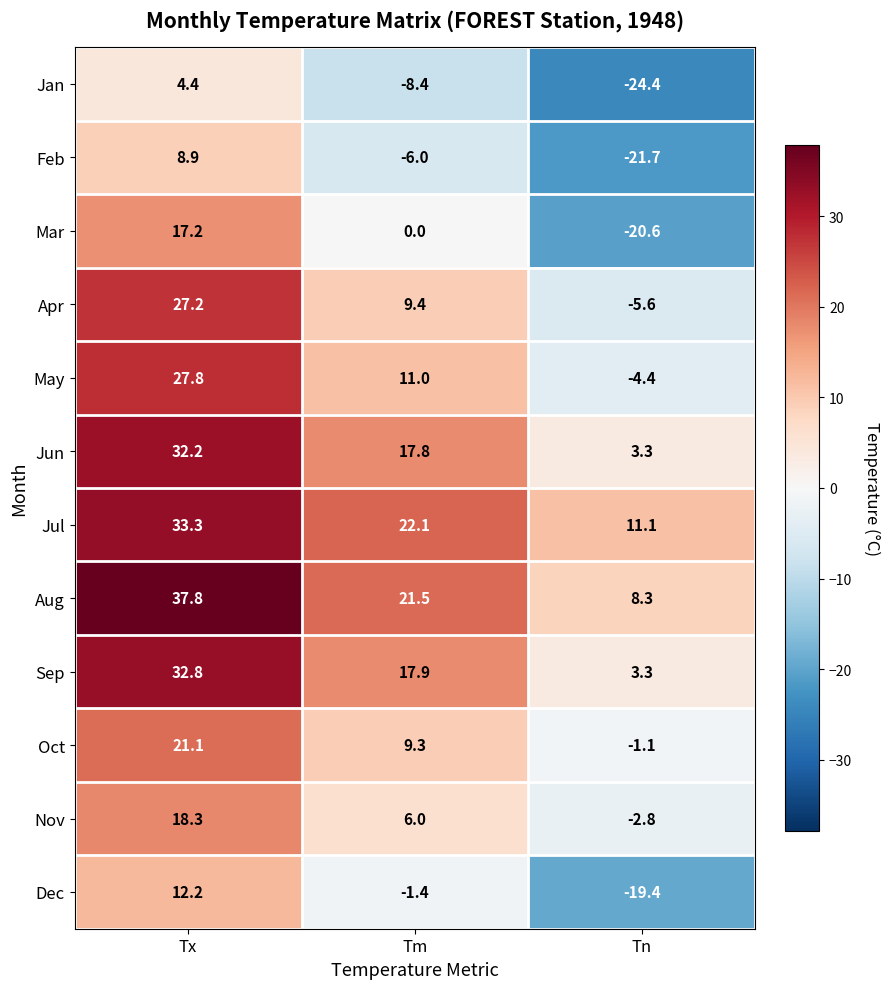

Between Tm and Tn, which series saw the biggest shift?

Mar